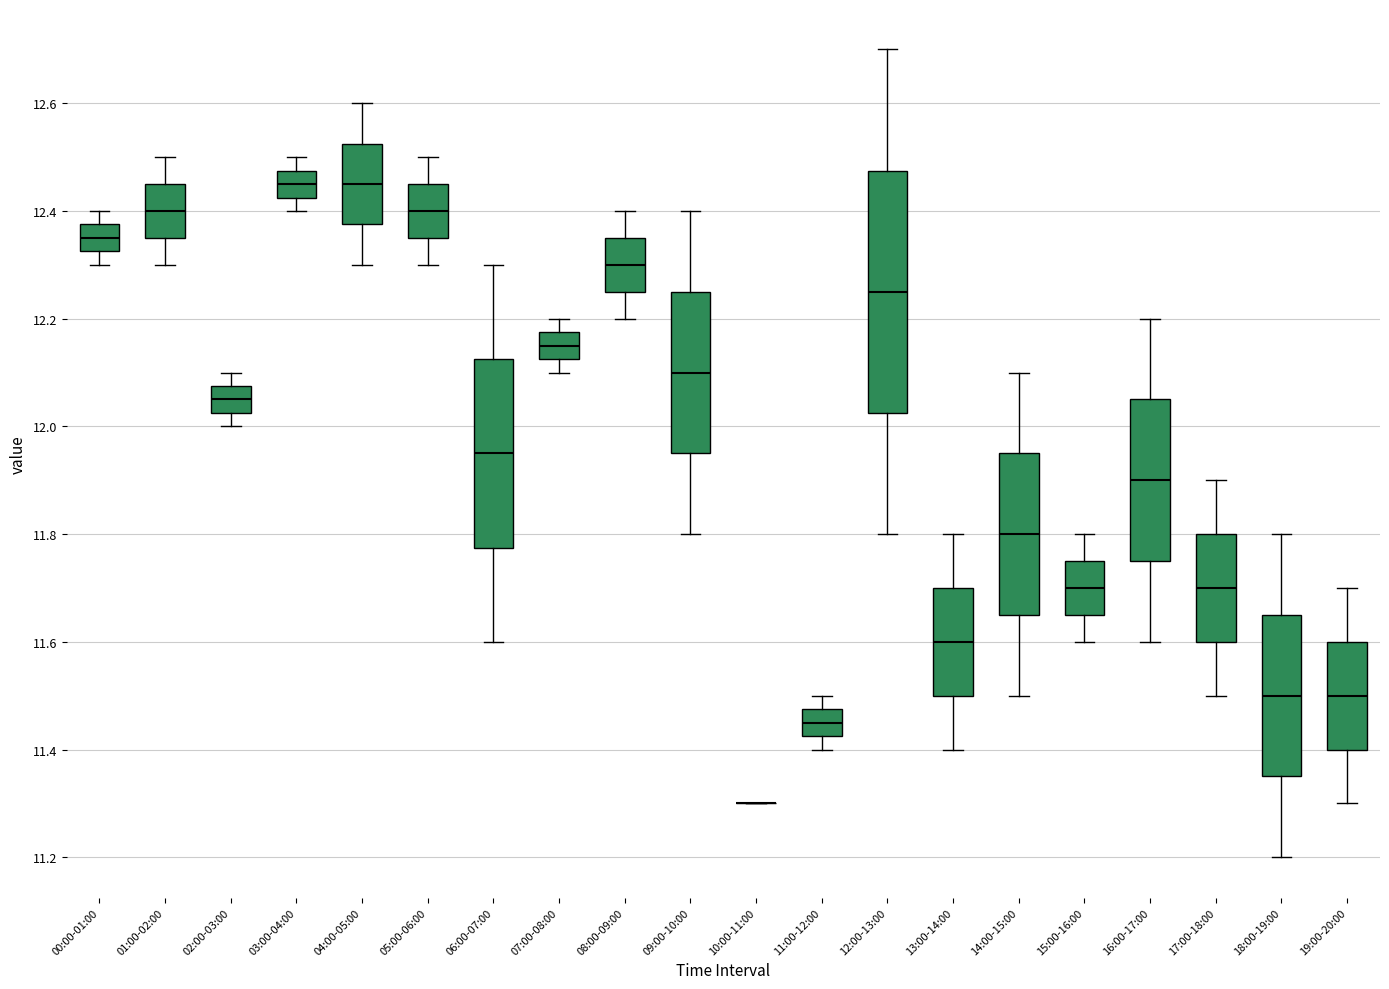

Reading left to right, read every box against the y-axis: the position of its median line, the range the box covers, and the ends of its whiskers. The values are not printed on the chart, so give them approximately, as read against the axis.

00:00-01:00: median 12.36, box 12.32 to 12.38, whiskers 12.30 to 12.40
01:00-02:00: median 12.40, box 12.36 to 12.46, whiskers 12.30 to 12.50
02:00-03:00: median 12.06, box 12.02 to 12.08, whiskers 12.00 to 12.10
03:00-04:00: median 12.46, box 12.42 to 12.48, whiskers 12.40 to 12.50
04:00-05:00: median 12.46, box 12.38 to 12.52, whiskers 12.30 to 12.60
05:00-06:00: median 12.40, box 12.36 to 12.46, whiskers 12.30 to 12.50
06:00-07:00: median 11.96, box 11.78 to 12.12, whiskers 11.60 to 12.30
07:00-08:00: median 12.16, box 12.12 to 12.18, whiskers 12.10 to 12.20
08:00-09:00: median 12.30, box 12.26 to 12.36, whiskers 12.20 to 12.40
09:00-10:00: median 12.10, box 11.96 to 12.26, whiskers 11.80 to 12.40
10:00-11:00: box collapsed to a line at 11.30, whiskers 11.30 to 11.30
11:00-12:00: median 11.46, box 11.42 to 11.48, whiskers 11.40 to 11.50
12:00-13:00: median 12.26, box 12.02 to 12.48, whiskers 11.80 to 12.70
13:00-14:00: median 11.60, box 11.50 to 11.70, whiskers 11.40 to 11.80
14:00-15:00: median 11.80, box 11.66 to 11.96, whiskers 11.50 to 12.10
15:00-16:00: median 11.70, box 11.66 to 11.76, whiskers 11.60 to 11.80
16:00-17:00: median 11.90, box 11.76 to 12.06, whiskers 11.60 to 12.20
17:00-18:00: median 11.70, box 11.60 to 11.80, whiskers 11.50 to 11.90
18:00-19:00: median 11.50, box 11.36 to 11.66, whiskers 11.20 to 11.80
19:00-20:00: median 11.50, box 11.40 to 11.60, whiskers 11.30 to 11.70